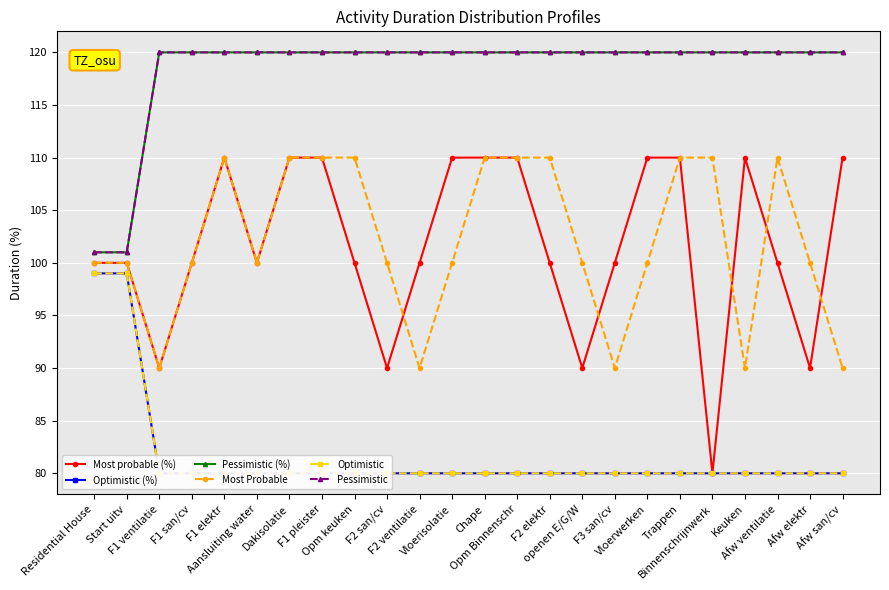

At how many categories does at least one series exceed 86?

24